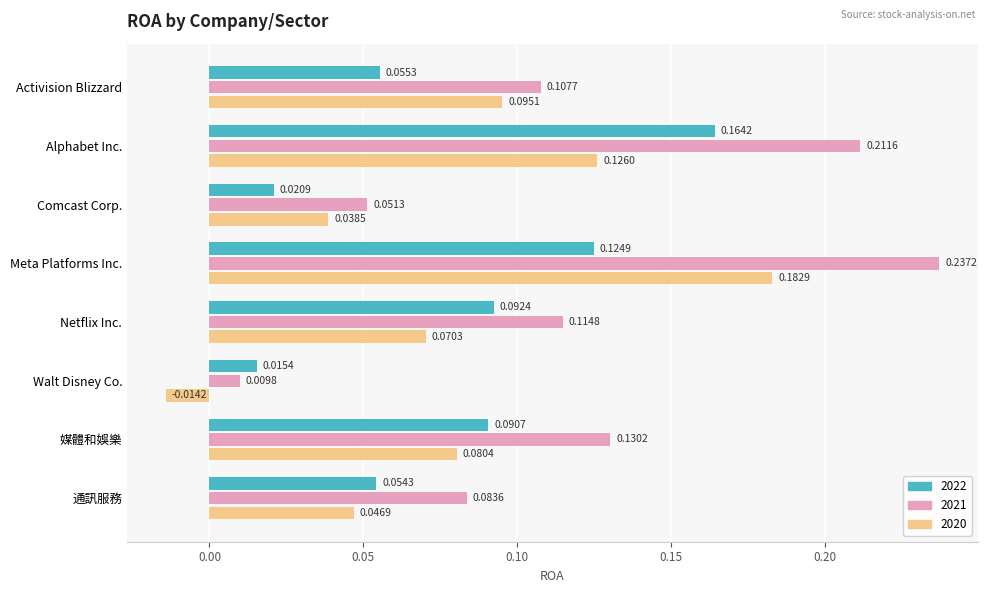

At which label does 2022 reach its minimum?

Walt Disney Co.